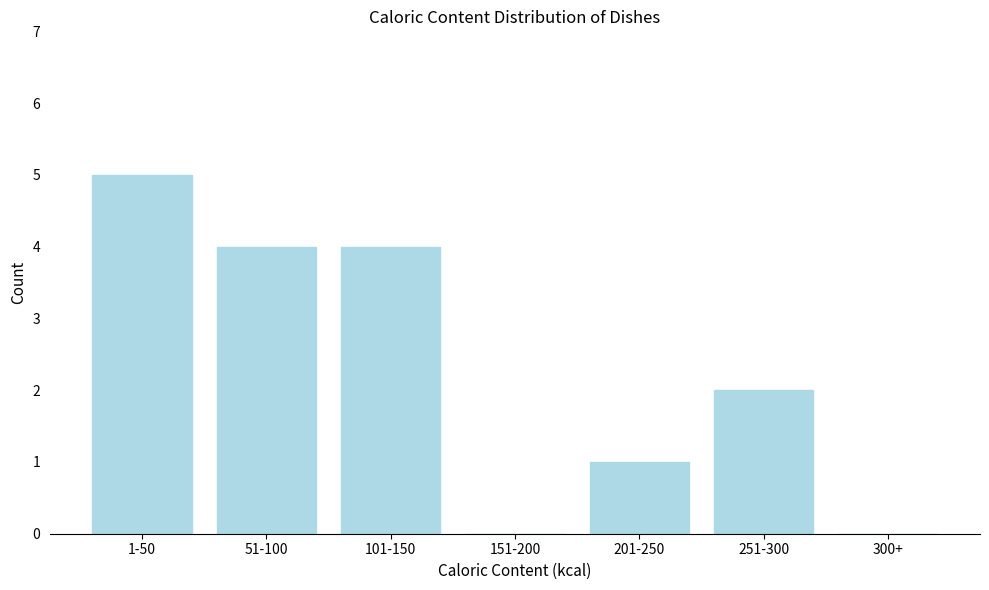

Reading left to right, transcribe all the data shown in this chart.

1-50=5	51-100=4	101-150=4	151-200=0	201-250=1	251-300=2	300+=0